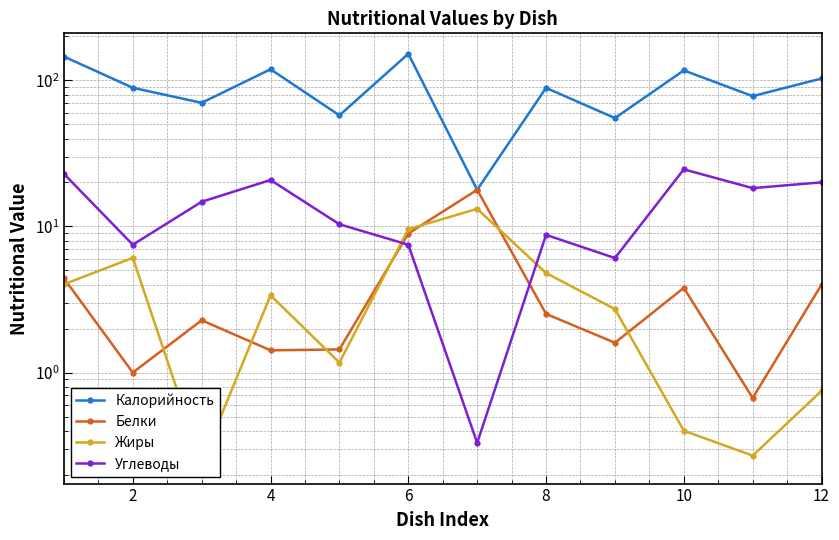

Which series has the largest range (max minus min)?

Калорийность